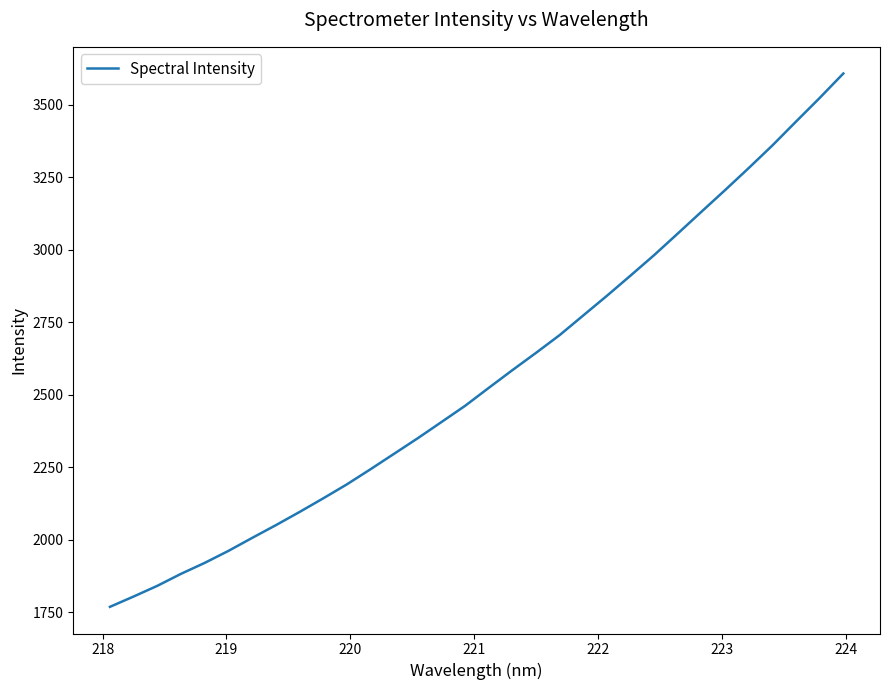

What is the maximum value shown in the chart?

3607.0